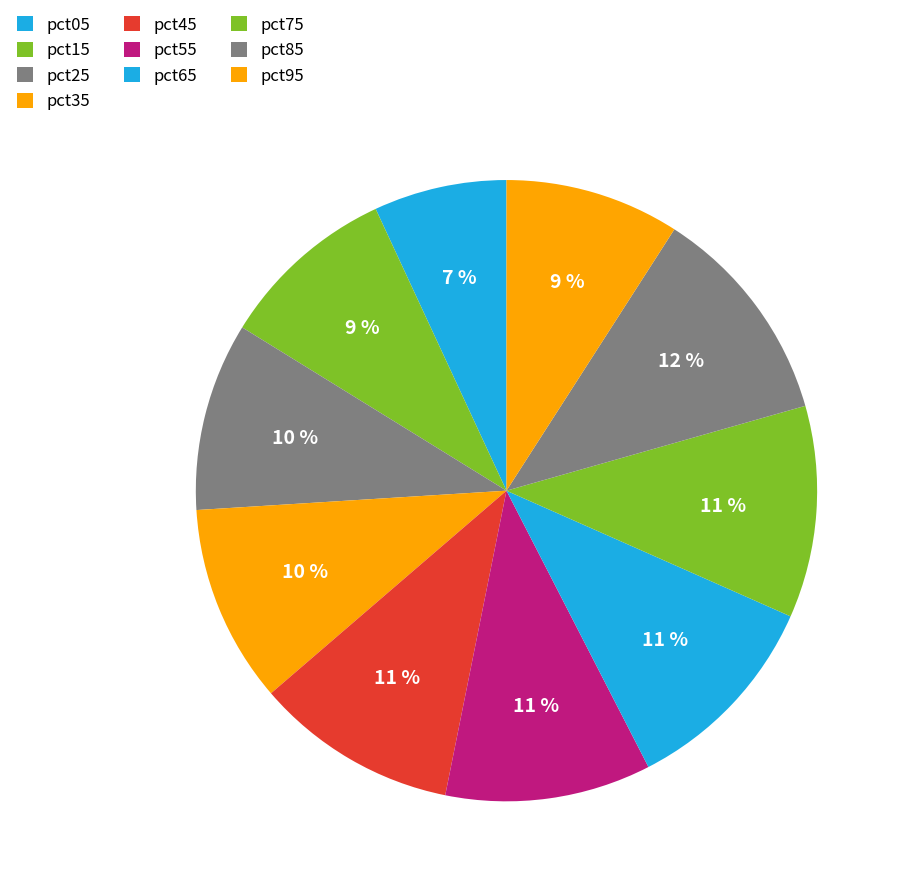

Which category has the biggest portion of the pie?

pct85